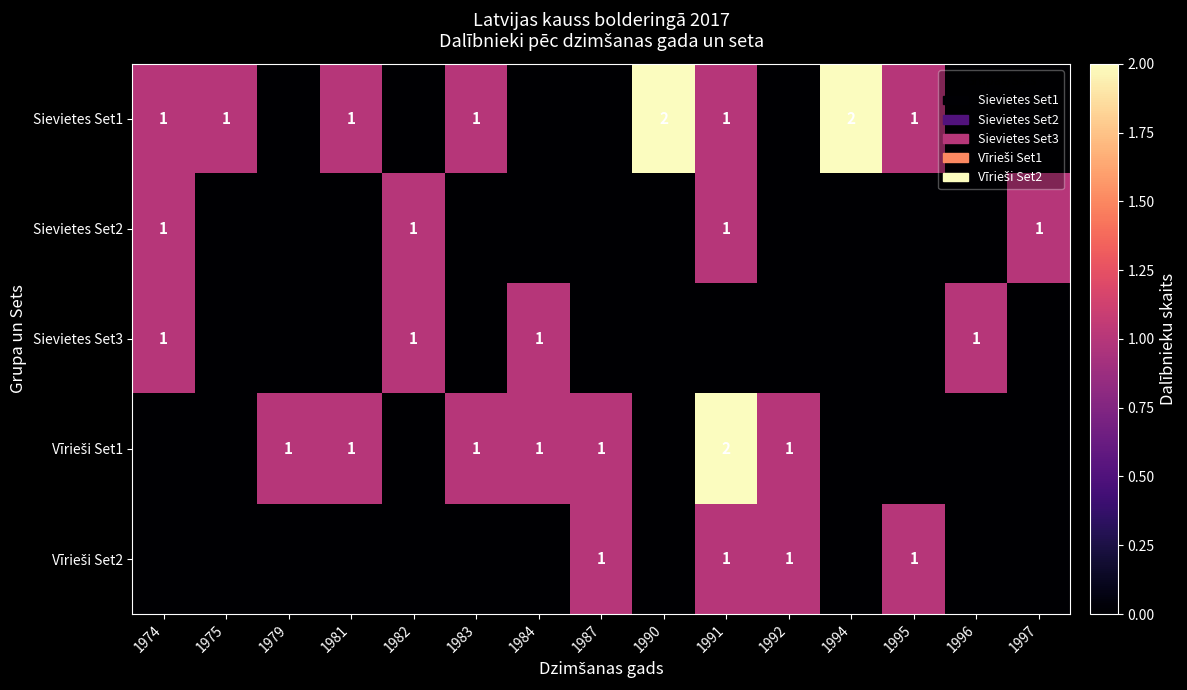

The Sievietes Set2 series shows 1 at 1997. True or false?

True